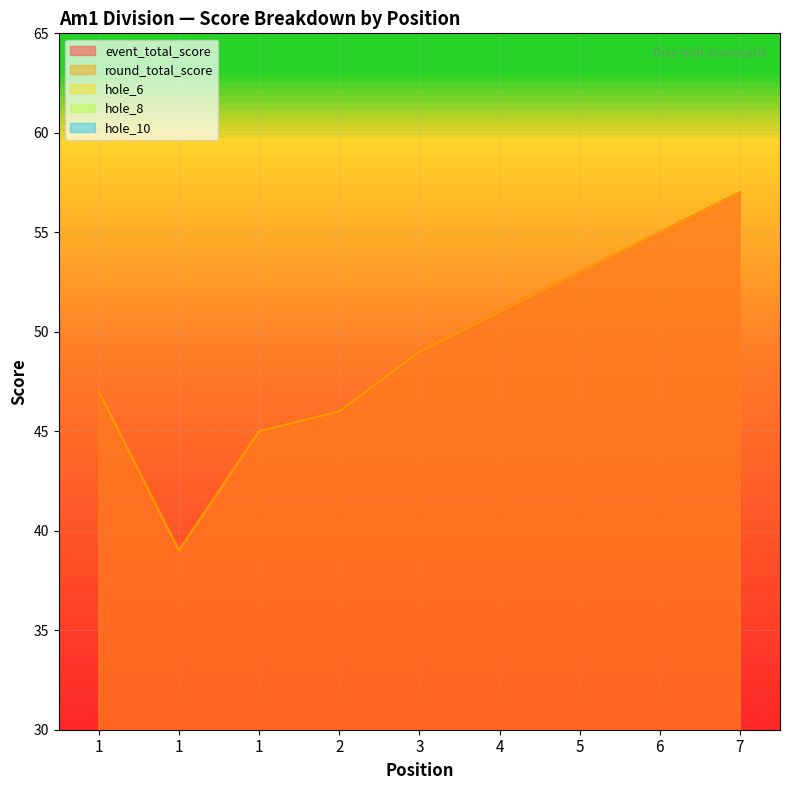

The value of hole_8 at 4 is 4. True or false?

True